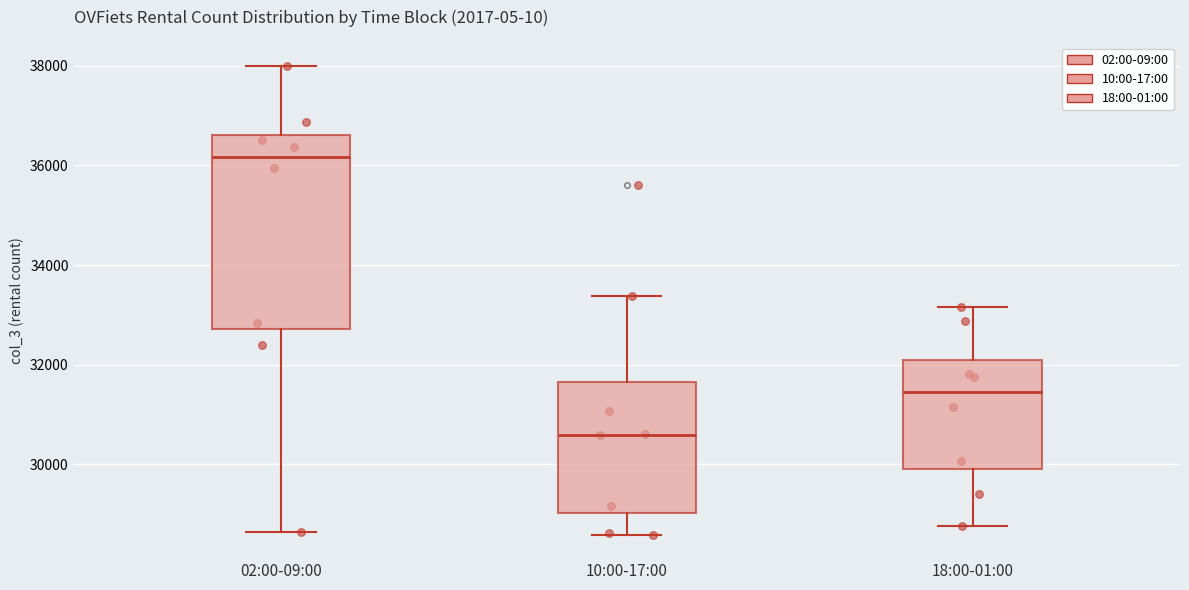

Which box is the tallest, from its lower edge to its upper edge?

02:00-09:00